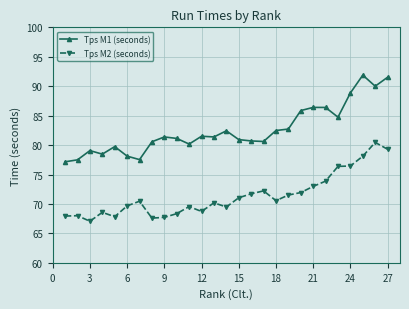

What are all the series names shown in the legend?

Tps M1 (seconds), Tps M2 (seconds)